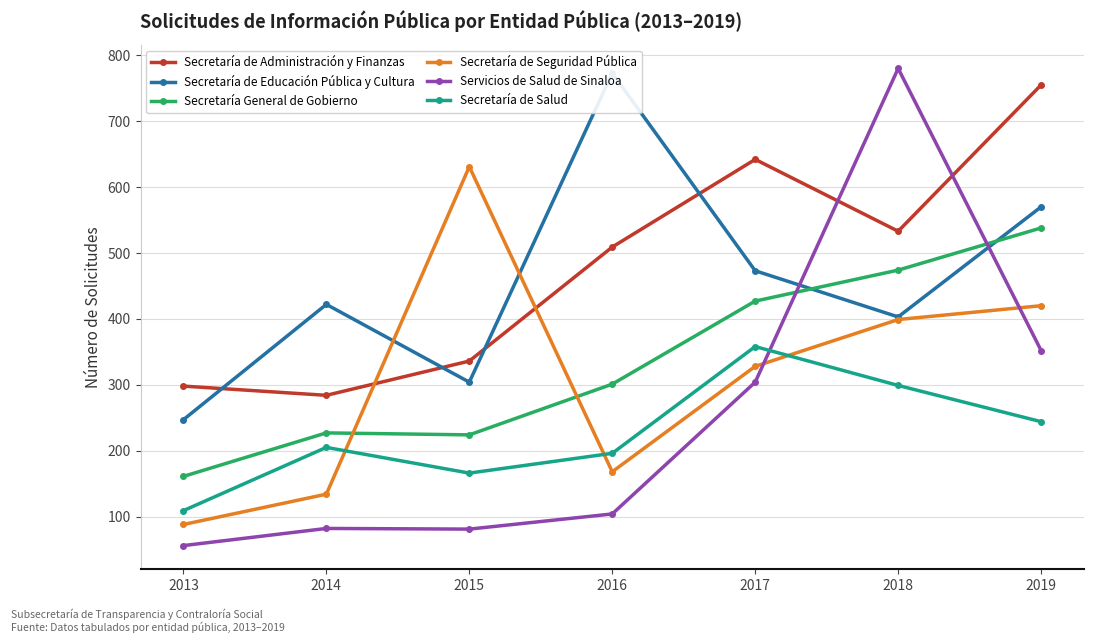

What is the value of the Servicios de Salud de Sinaloa point at the 5th from the left?

304